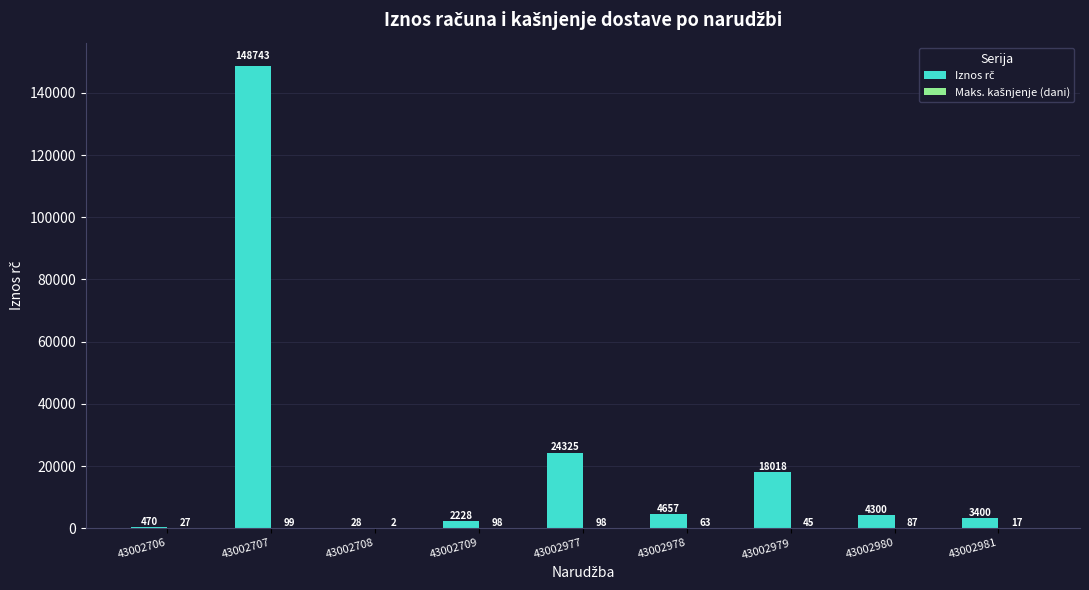

What is the total value across all series at 43002977?

24423.6